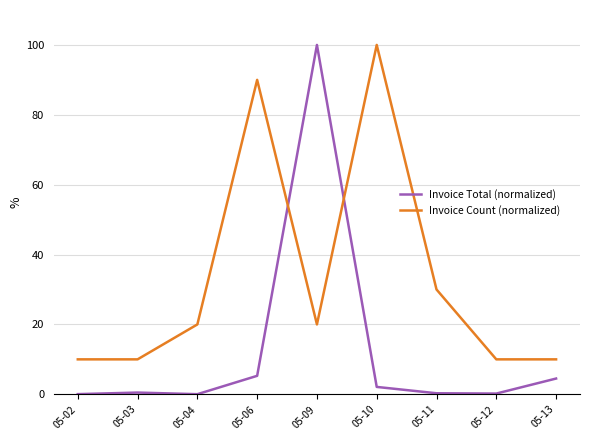

What are all the series names shown in the legend?

Invoice Total (normalized), Invoice Count (normalized)